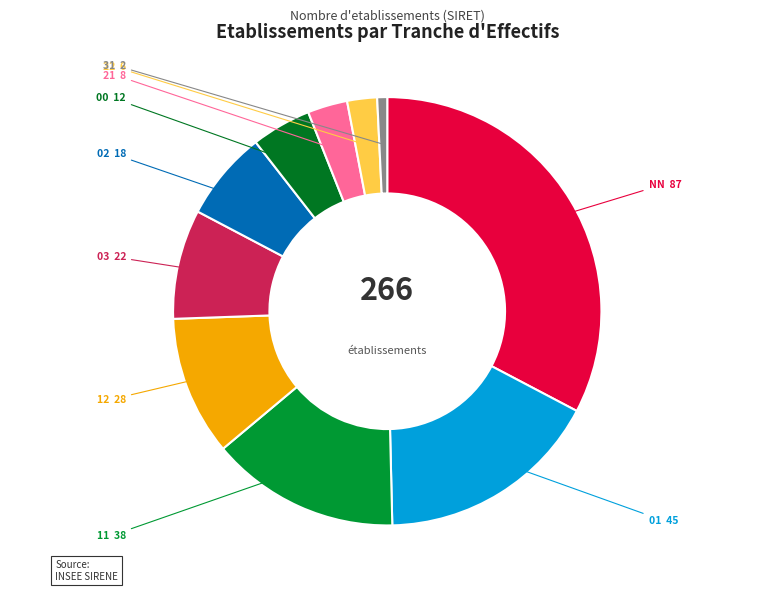

How many segments does this pie chart have?

10